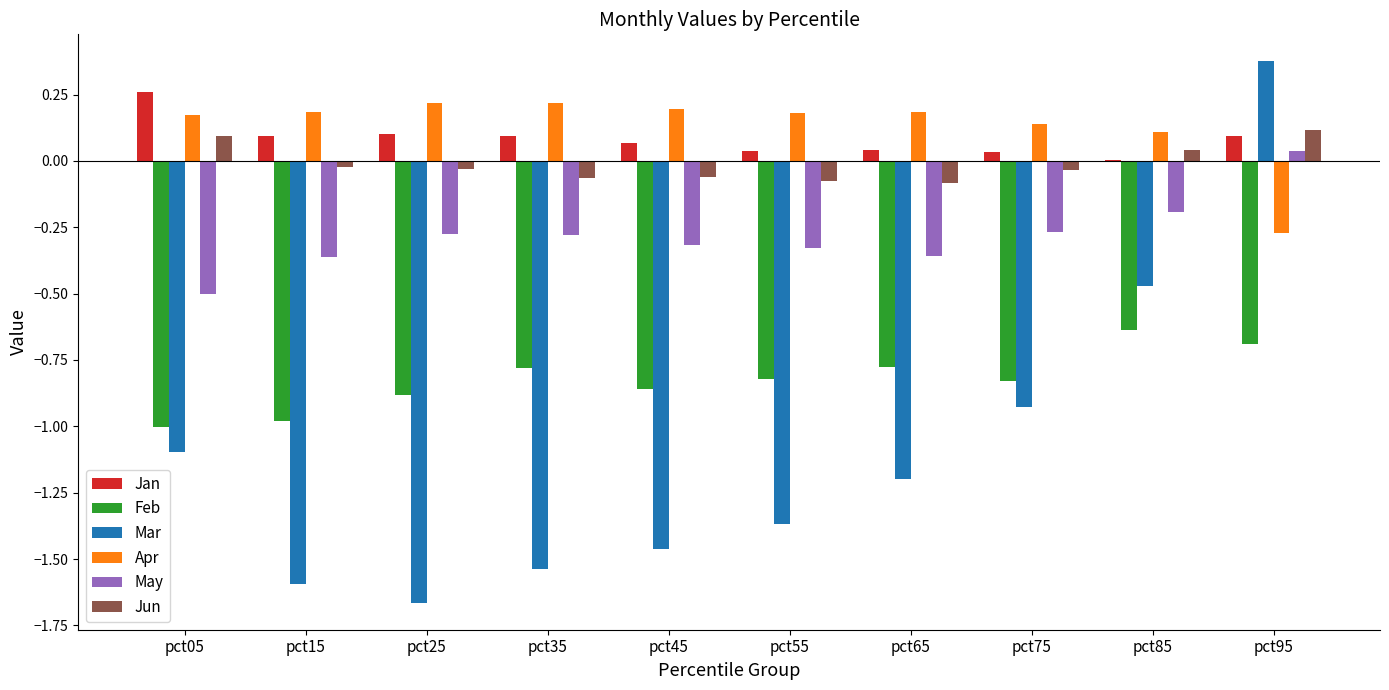

True or false: Feb has a value of -1.0 at pct65.

False